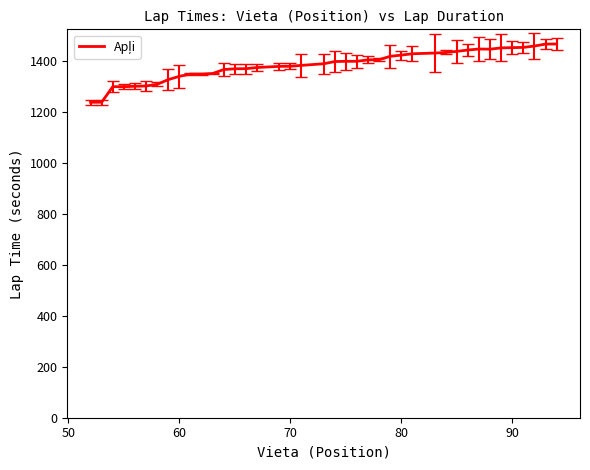

What is the maximum value shown in the chart?

1468.3